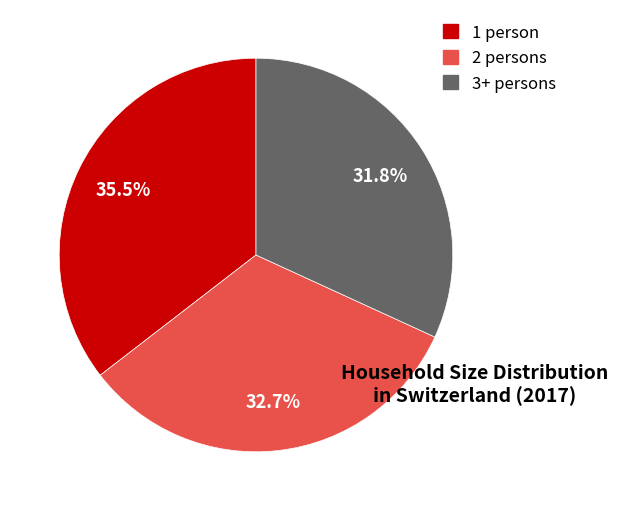

Count the number of slices in the pie.

3